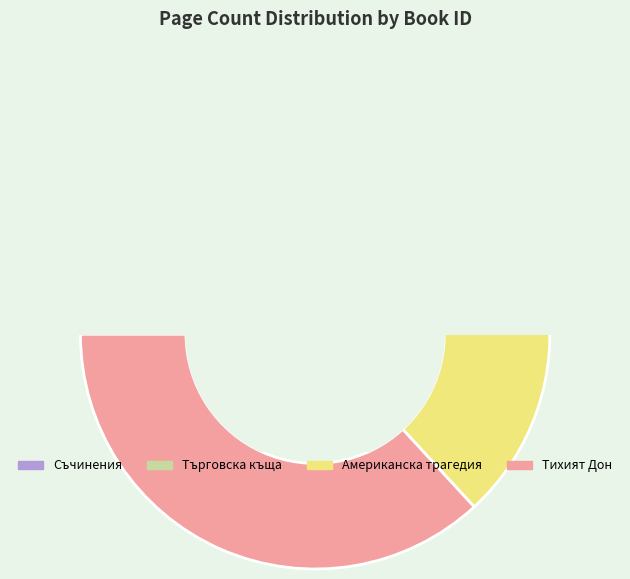

What portion of the pie excludes 6447?

84.1%